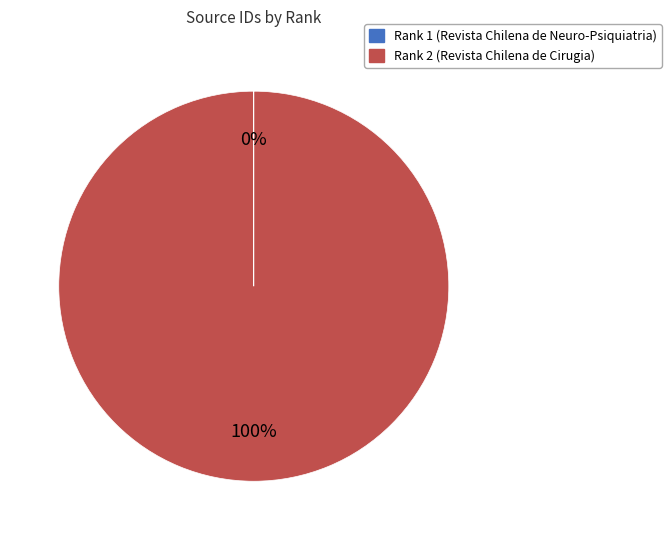

To the nearest percent, what percentage of the pie is Rank 2 (Revista Chilena de Cirugia)?

100%